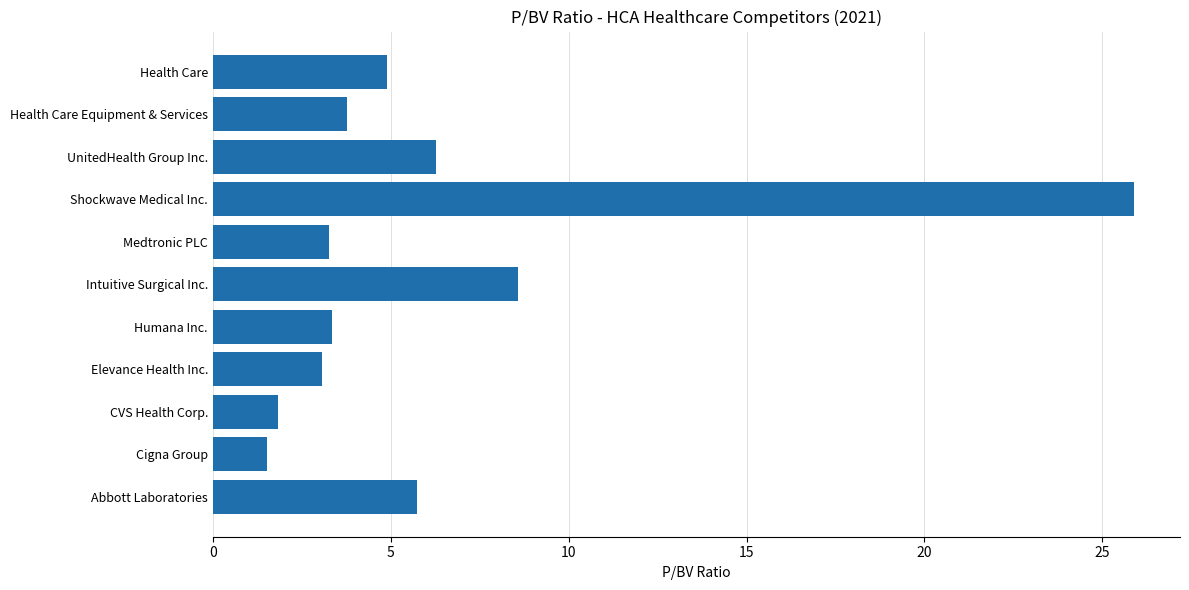

Read the value at Cigna Group.

1.5